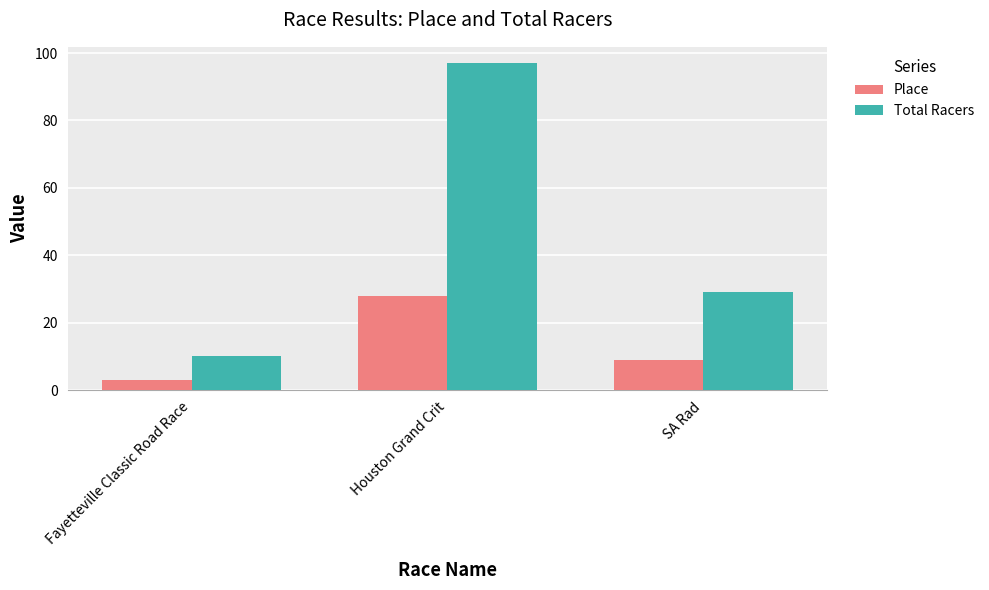

The value of Total Racers at SA Rad is 29. True or false?

True